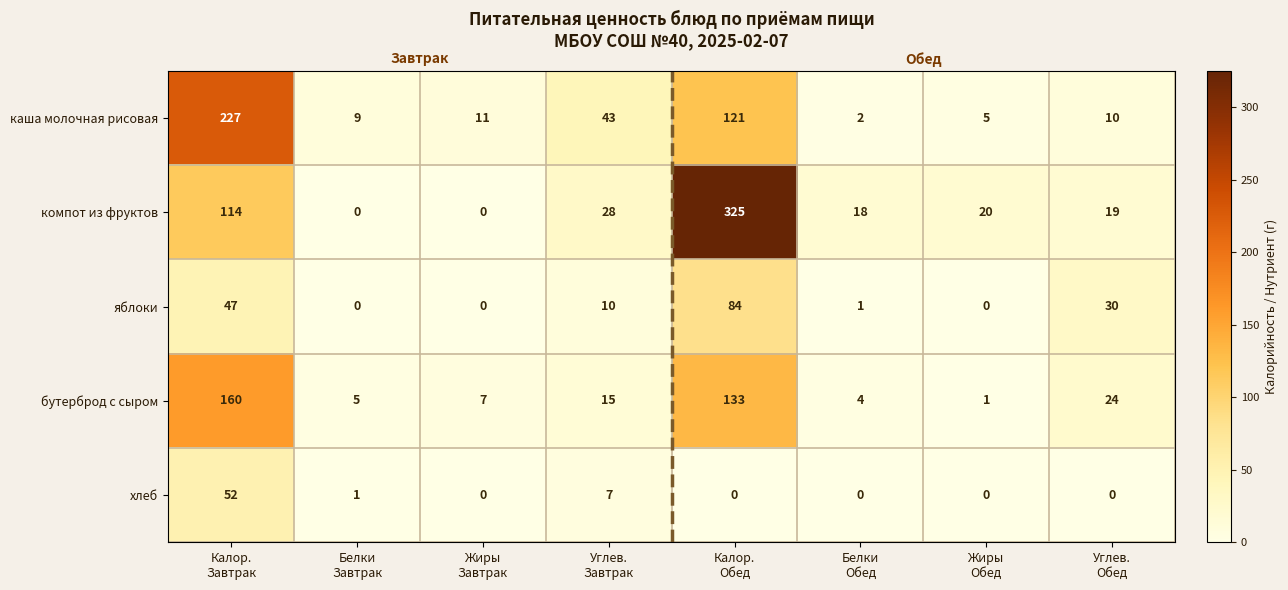

Which series has the largest total across all categories?

компот из фруктов